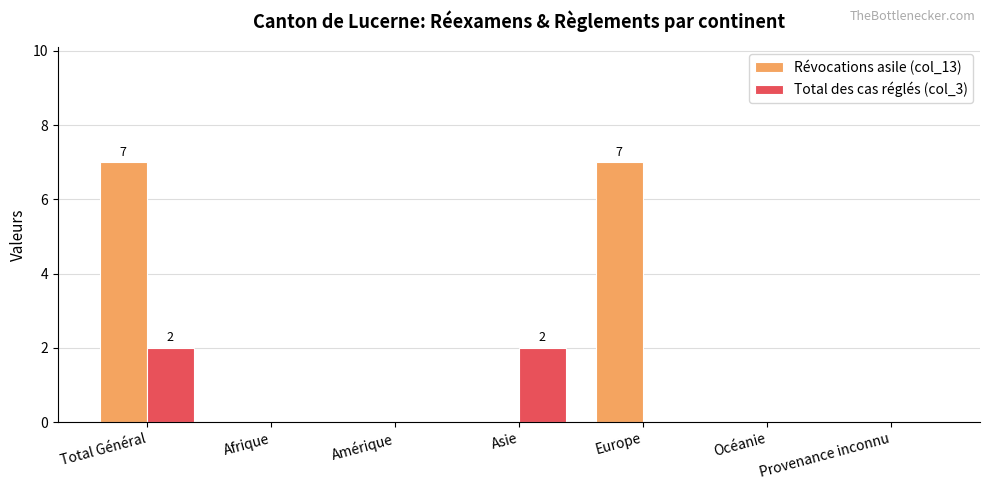

What is the sum of the Révocations asile (col_13) values at Total Général and Provenance inconnu?

7